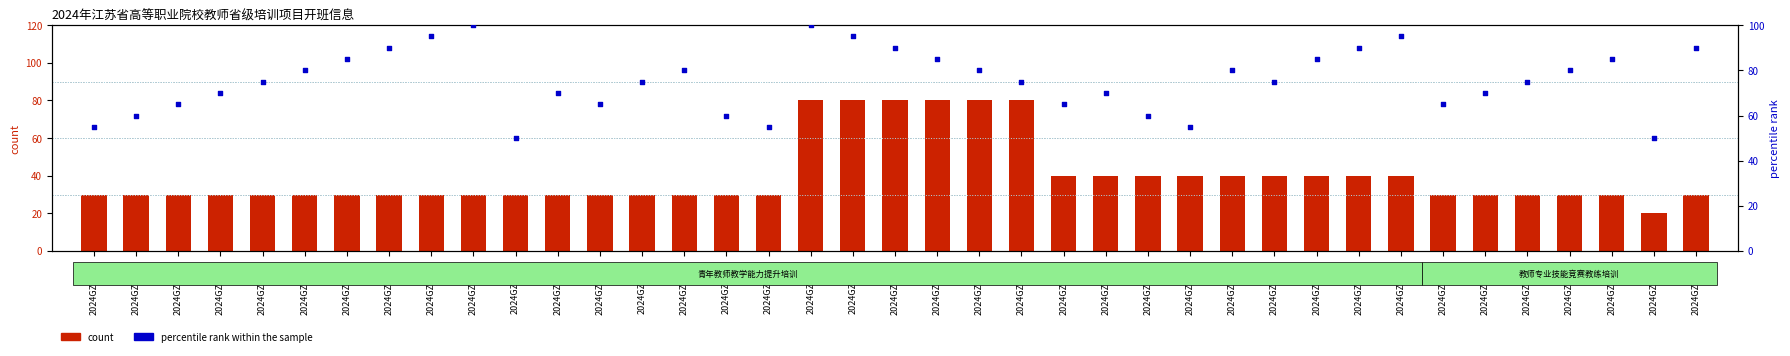

At which category is the sum across all series the highest?

2024GZSP18